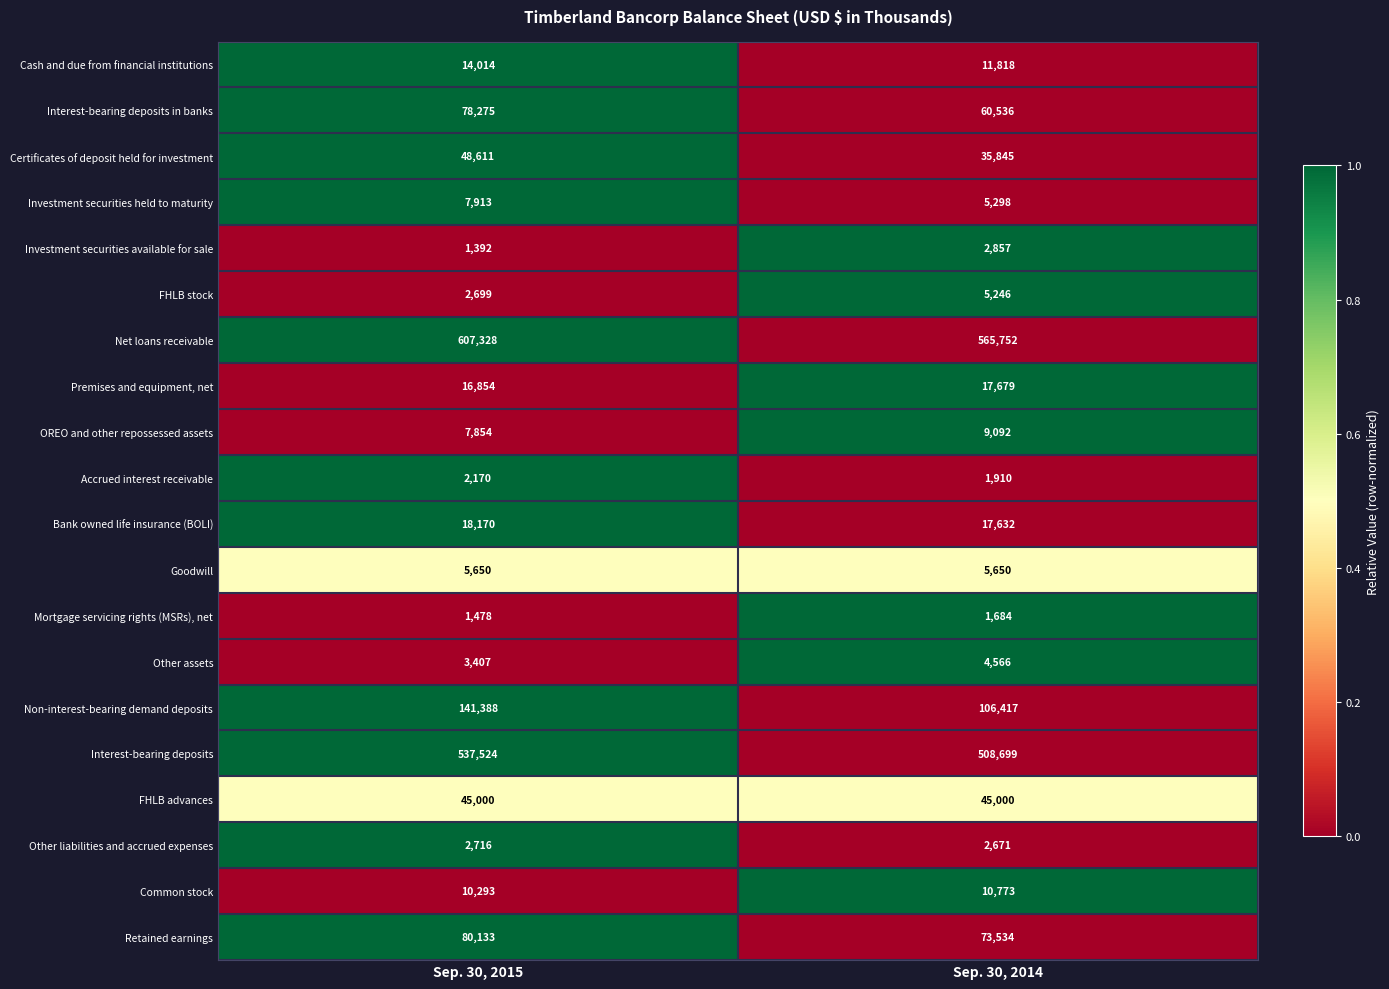

At which category is the sum across all series the highest?

Sep. 30, 2015